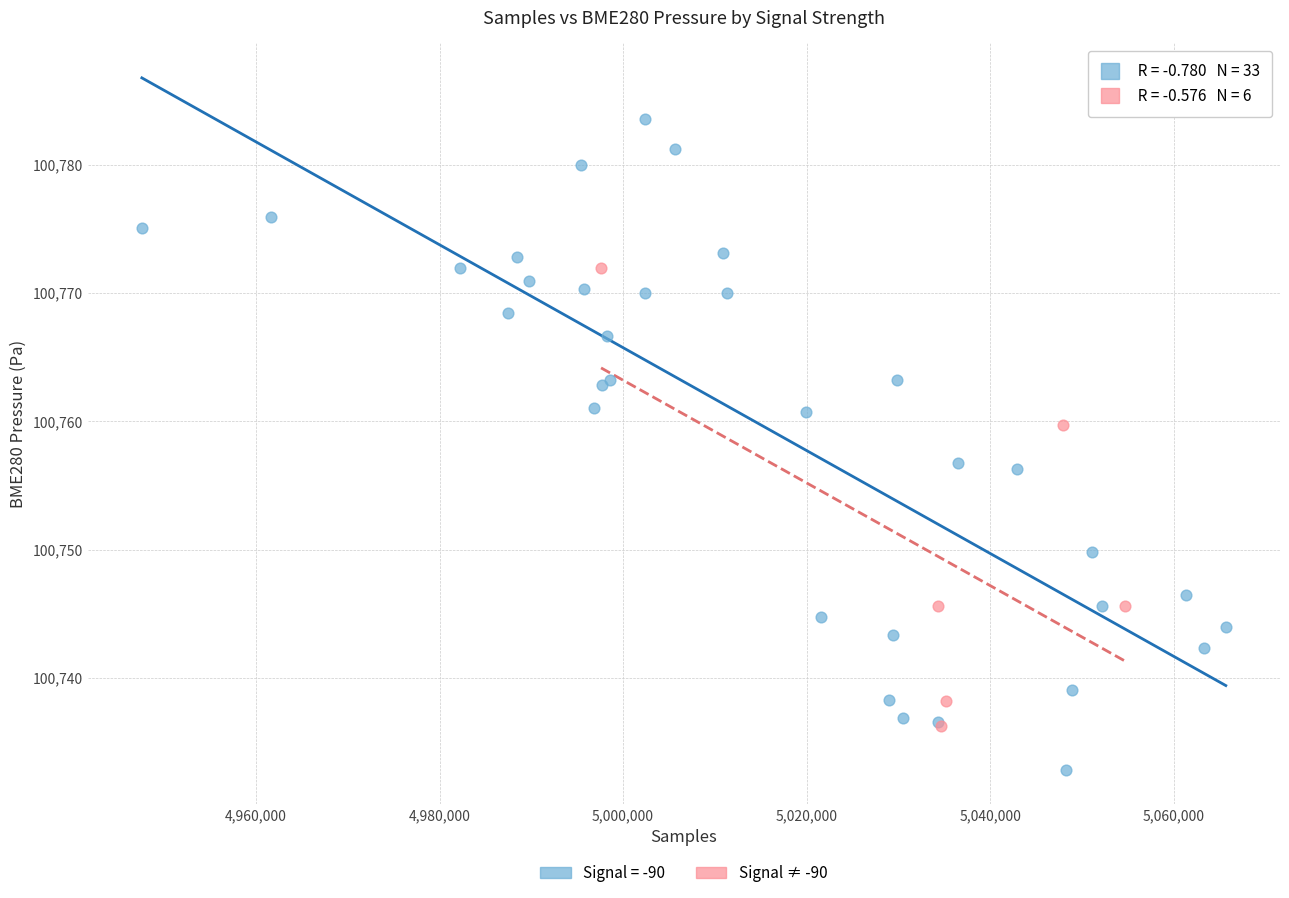

Which series has the largest Y range (max minus min)?

Signal = -90